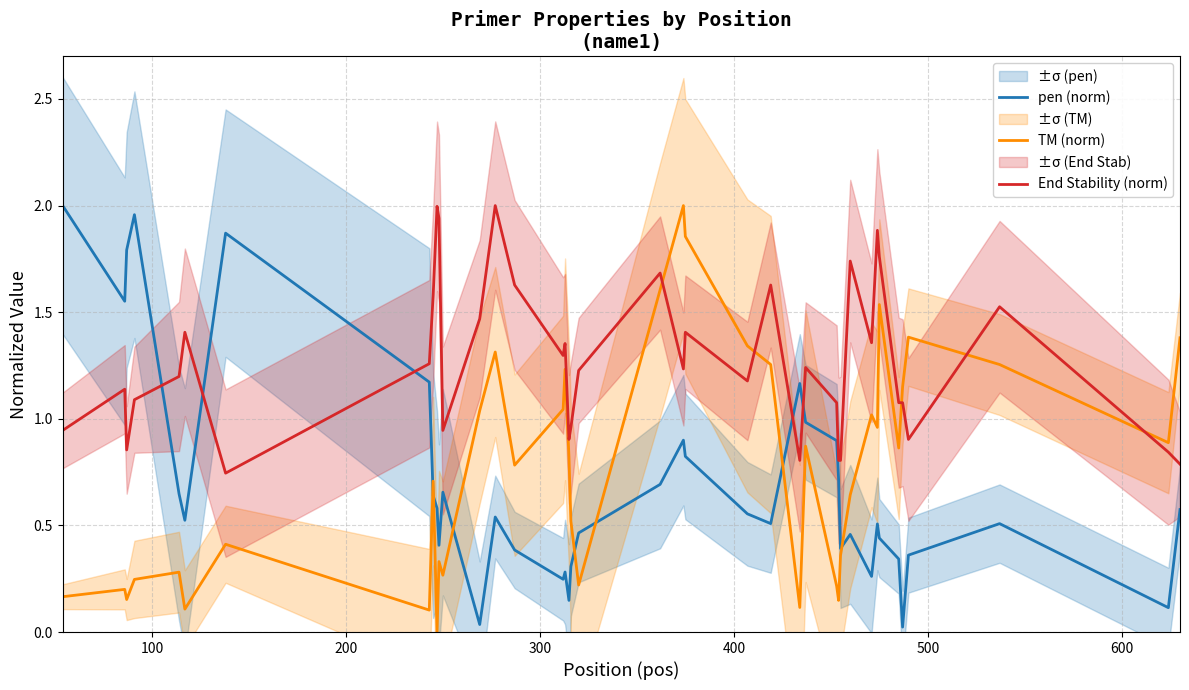

Count the number of categories in the chart.

40